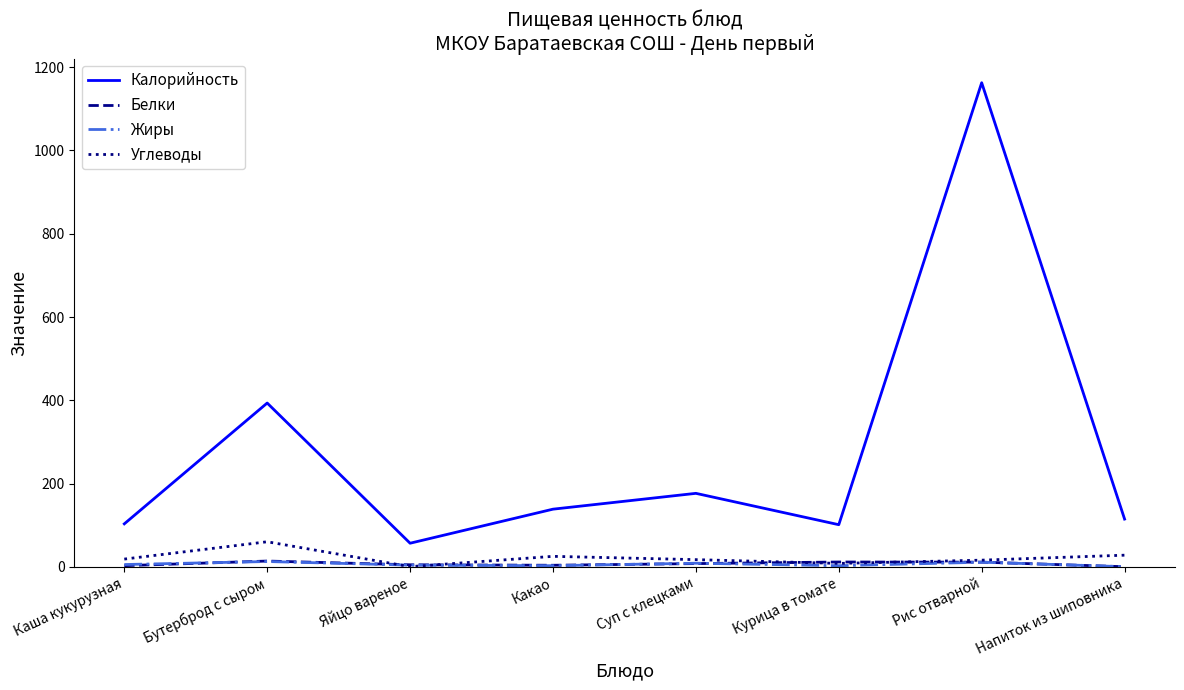

Which category has the highest value in the Углеводы series?

Бутерброд с сыром